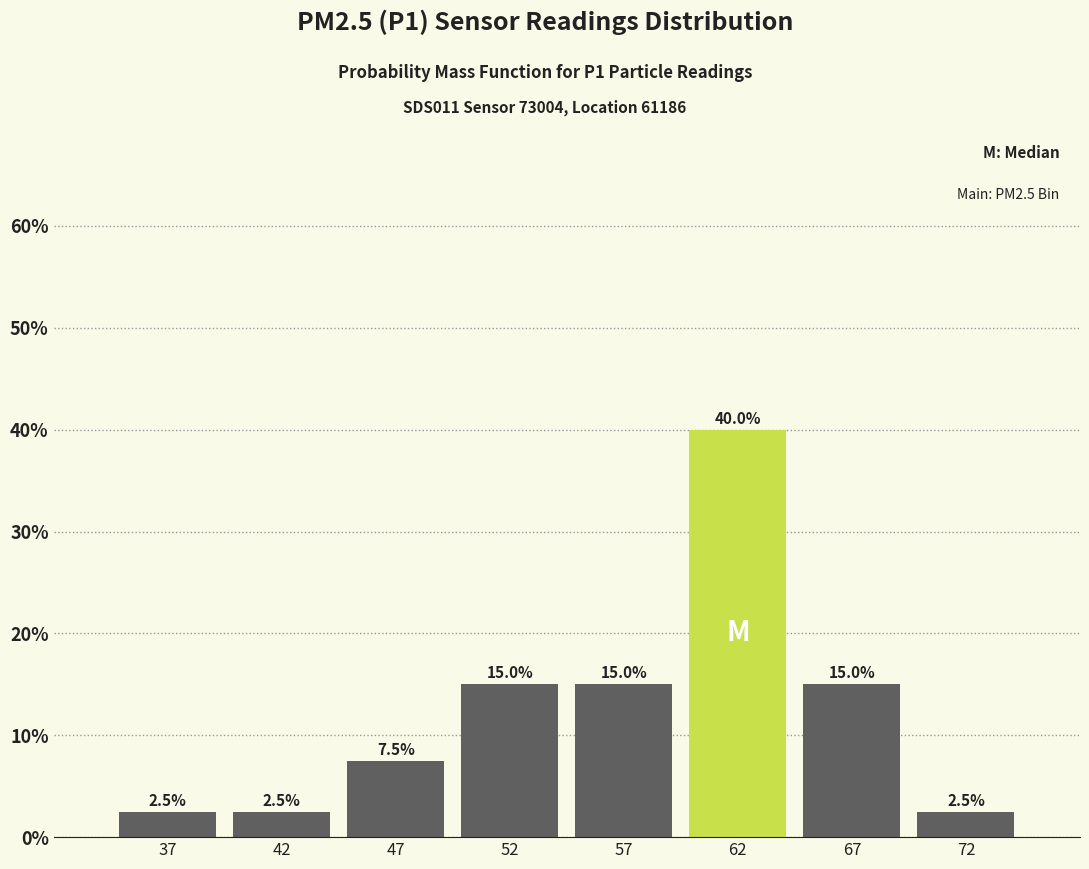

Reading right to left, transcribe all the data shown in this chart.

2.5	15.0	40.0	15.0	15.0	7.5	2.5	2.5